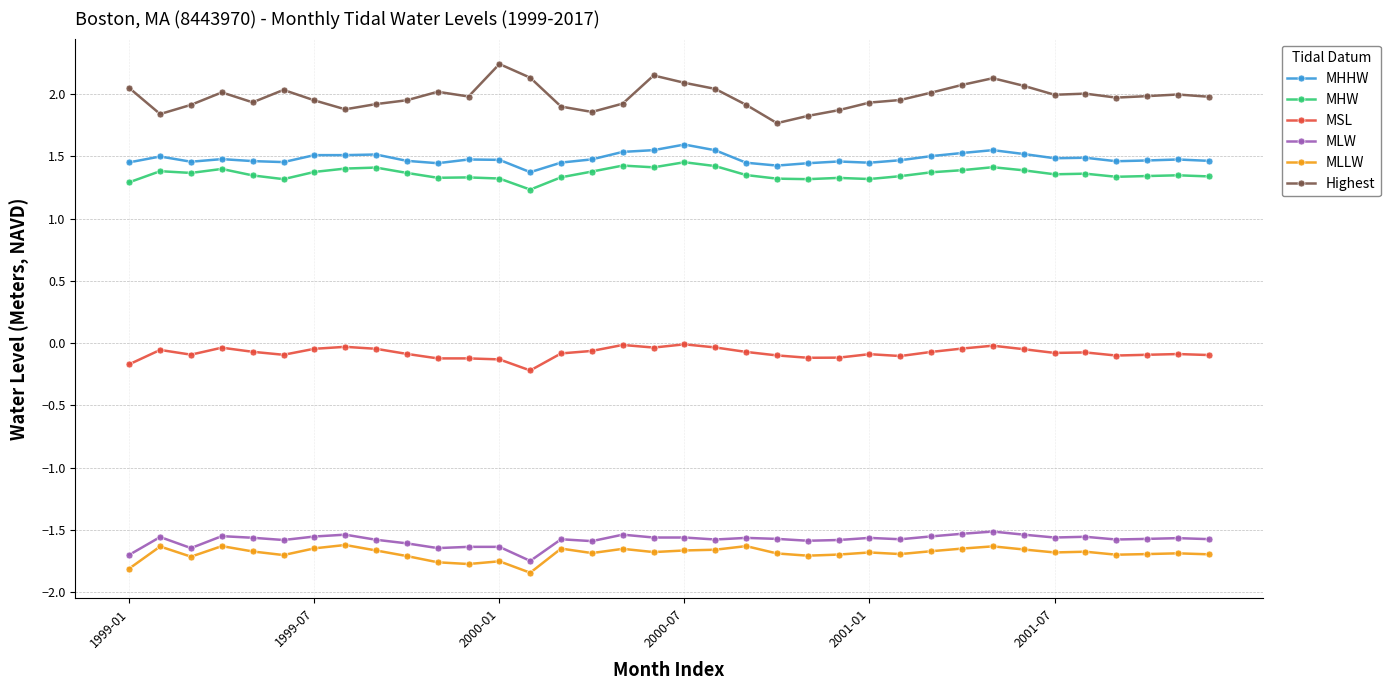

What is the difference between the second highest and minimum values in the MLLW series?

0.2